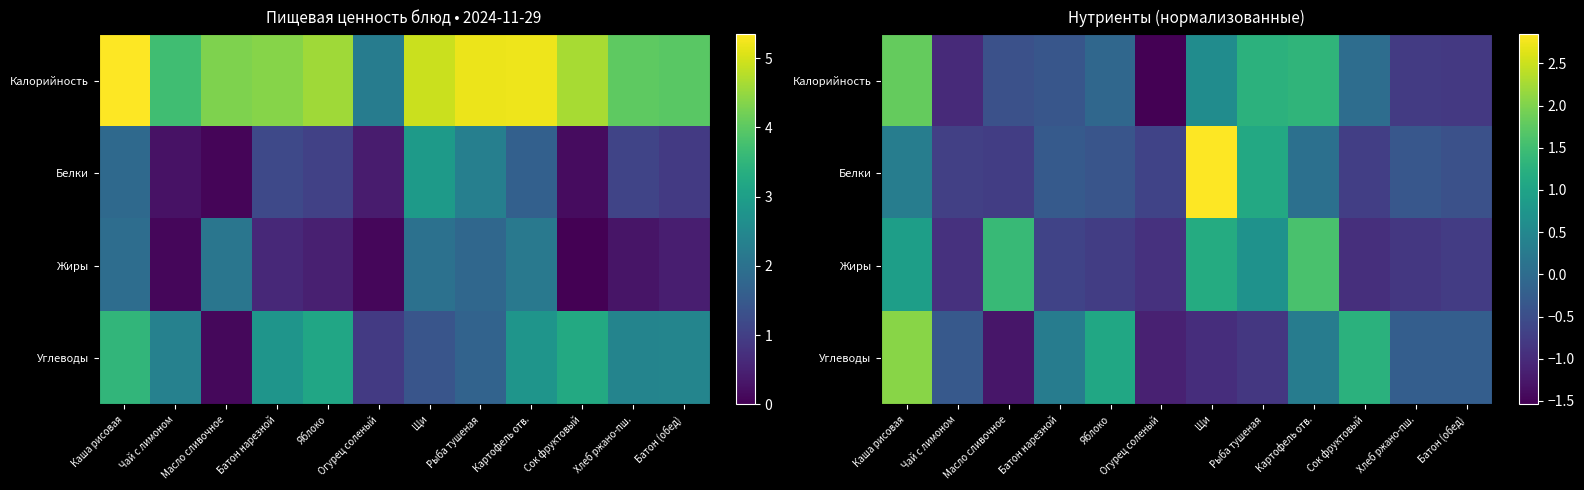

True or false: Жиры has a value of 0.9 at Каша рисовая.

True